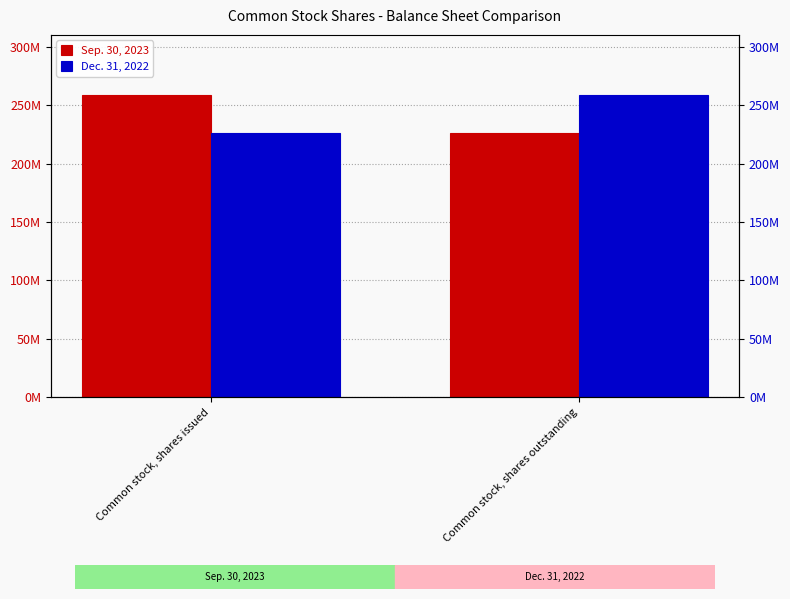

Which category has the highest value across all series?

Common stock, shares issued